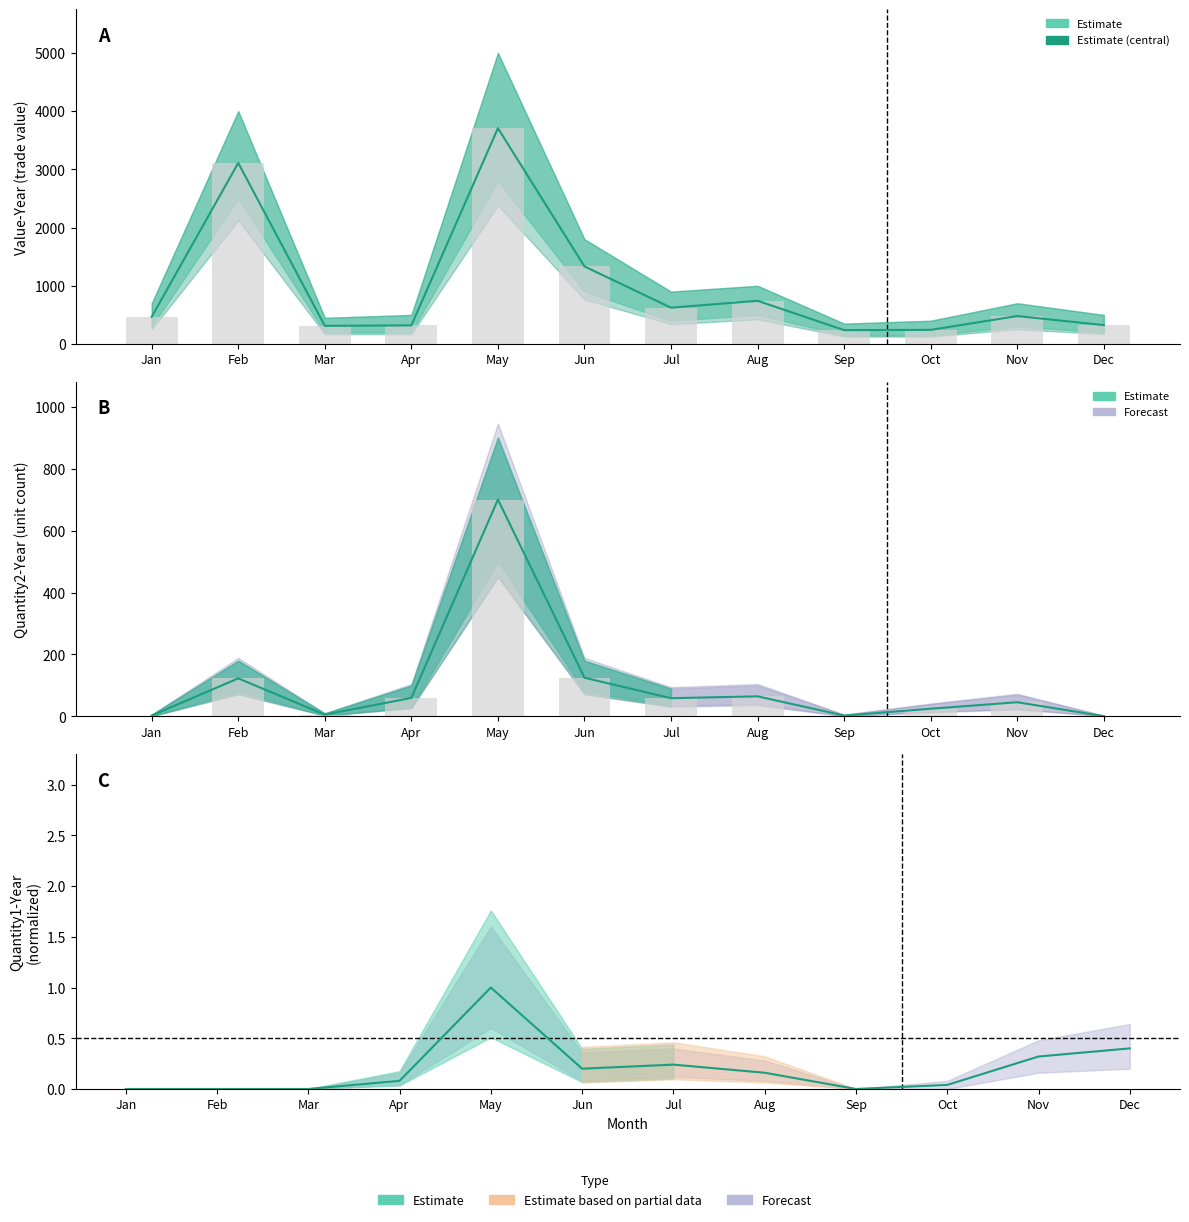

The value of Value-Year at Sep is 397.4. True or false?

False